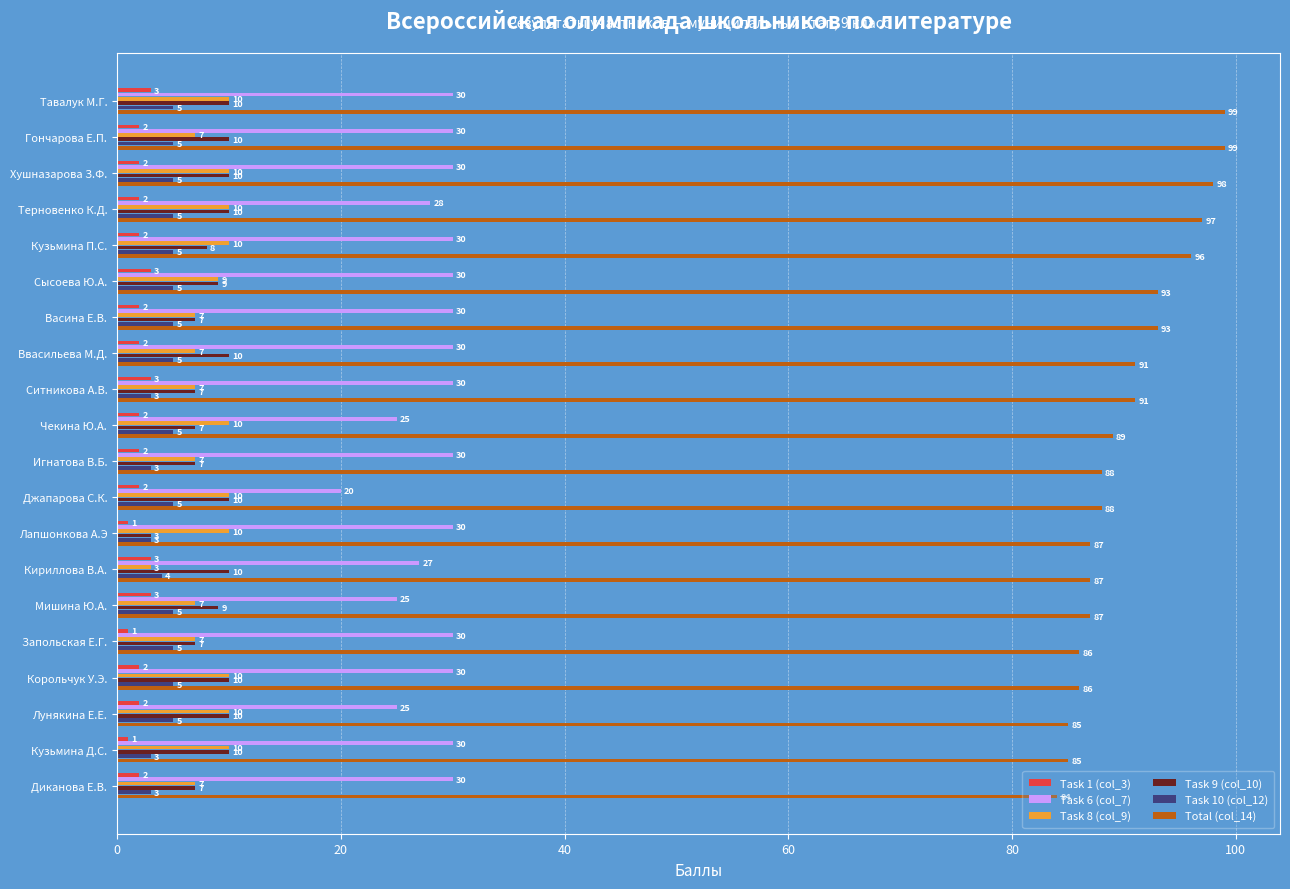

What are all the series names shown in the legend?

Task 1 (col_3), Task 6 (col_7), Task 8 (col_9), Task 9 (col_10), Task 10 (col_12), Total (col_14)